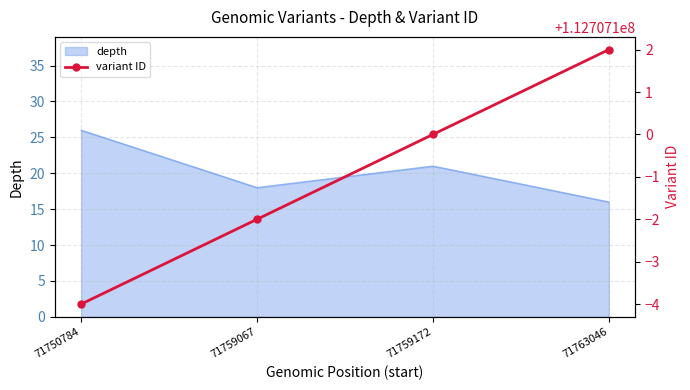

Rank the series at 71750784 from highest to lowest value.

variant ID (scaled), depth